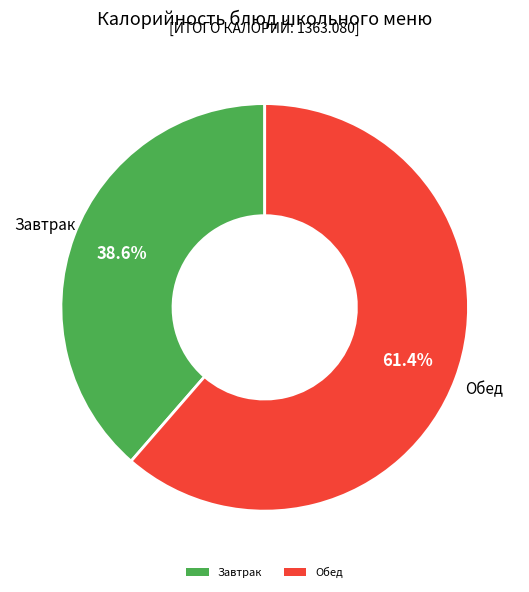

Is there a majority slice in this chart?

Yes